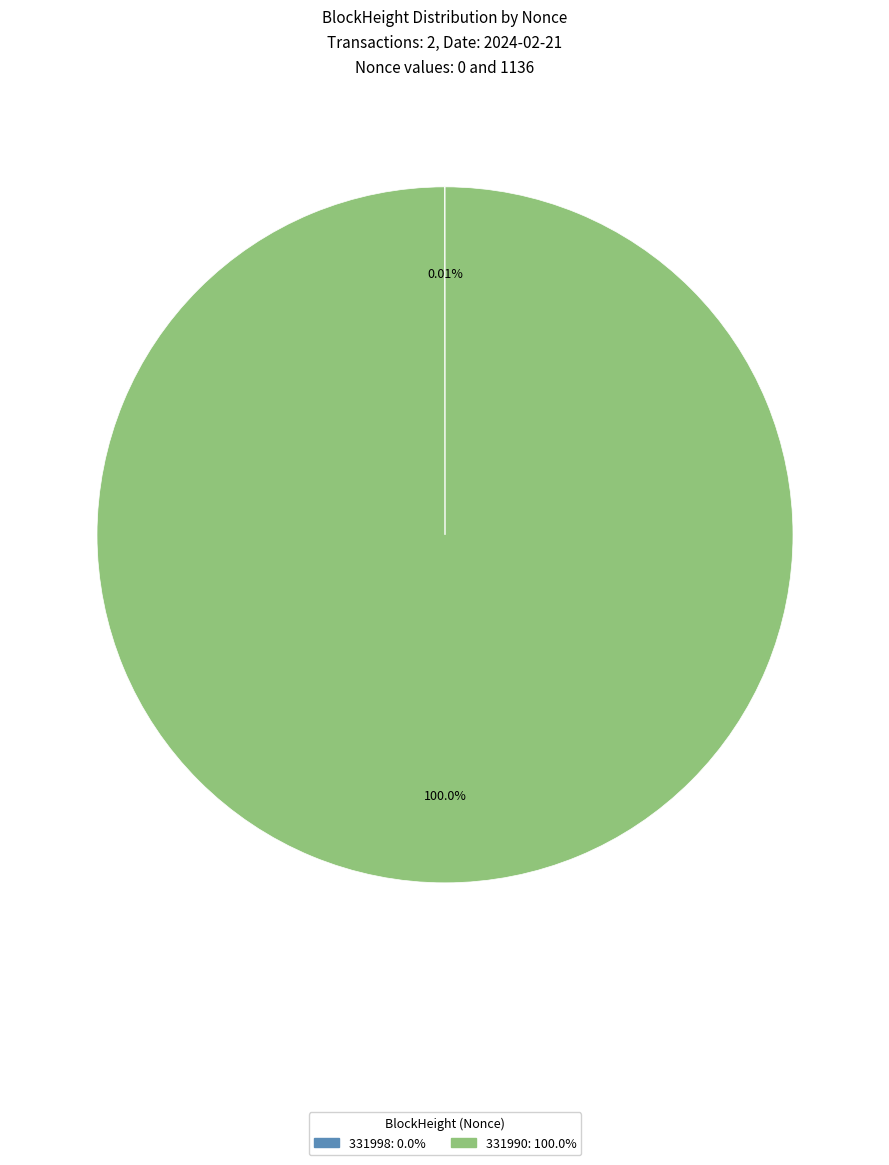

Does 331990 account for over 50% of the chart?

Yes